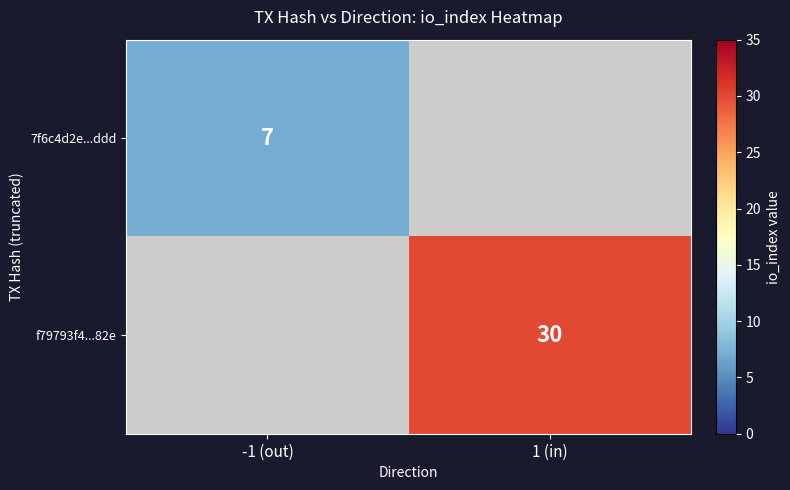

The f79793f4...82e series shows 8 at 1 (in). True or false?

False